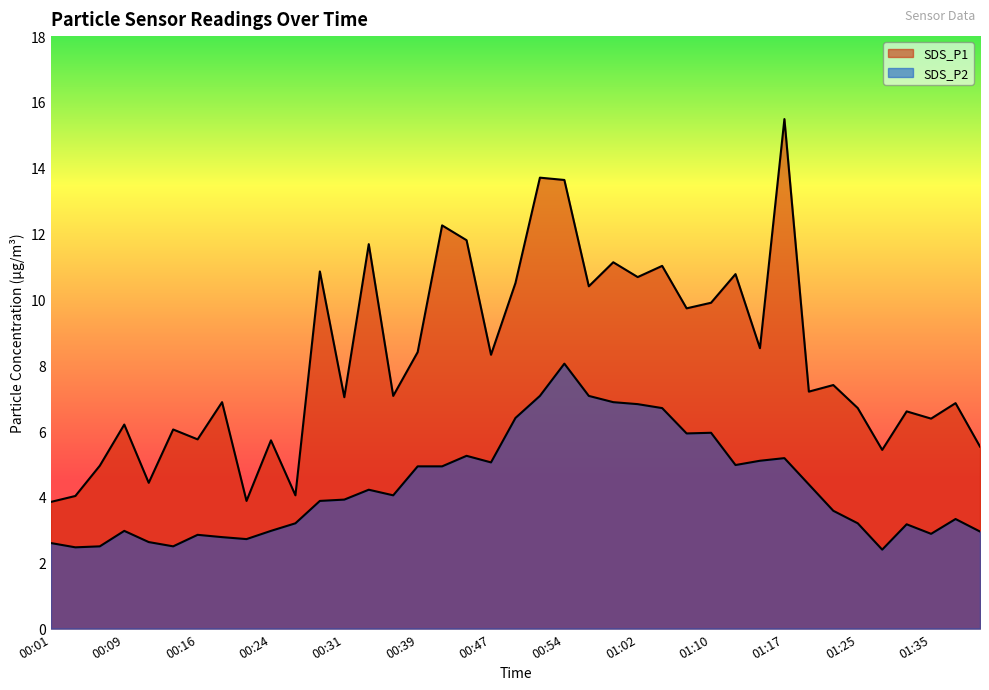

Between 00:59 and 01:05, which series saw the biggest shift?

SDS_P2